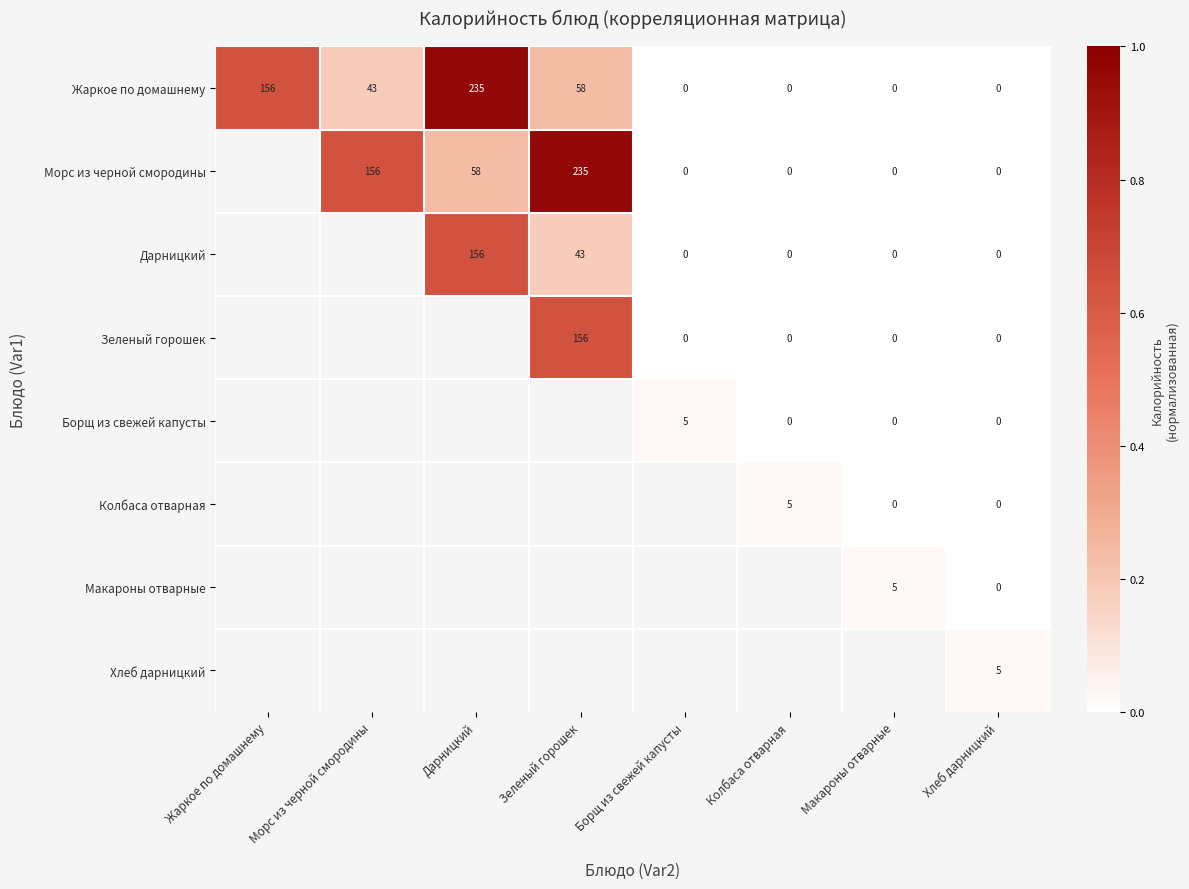

Which category has the highest value in the Жаркое по домашнему series?

Дарницкий